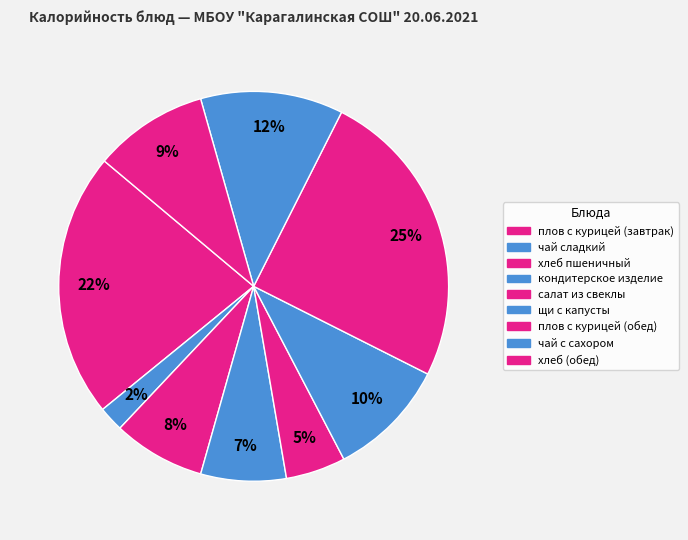

Is there a majority slice in this chart?

No